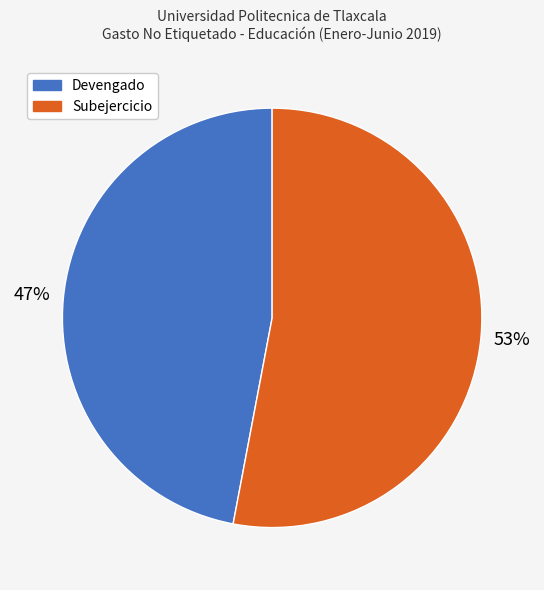

The Subejercicio slice represents 53% of the pie. True or false?

True